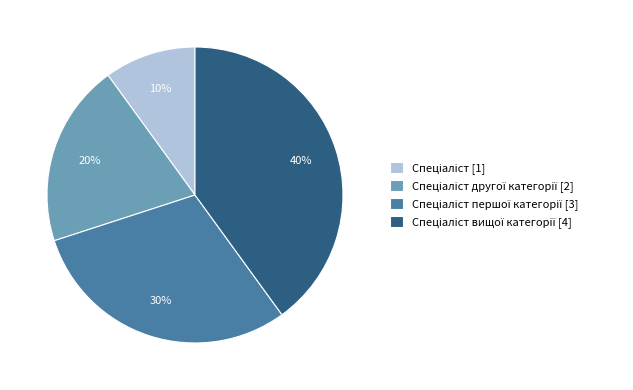

How many slices are in this pie chart?

4